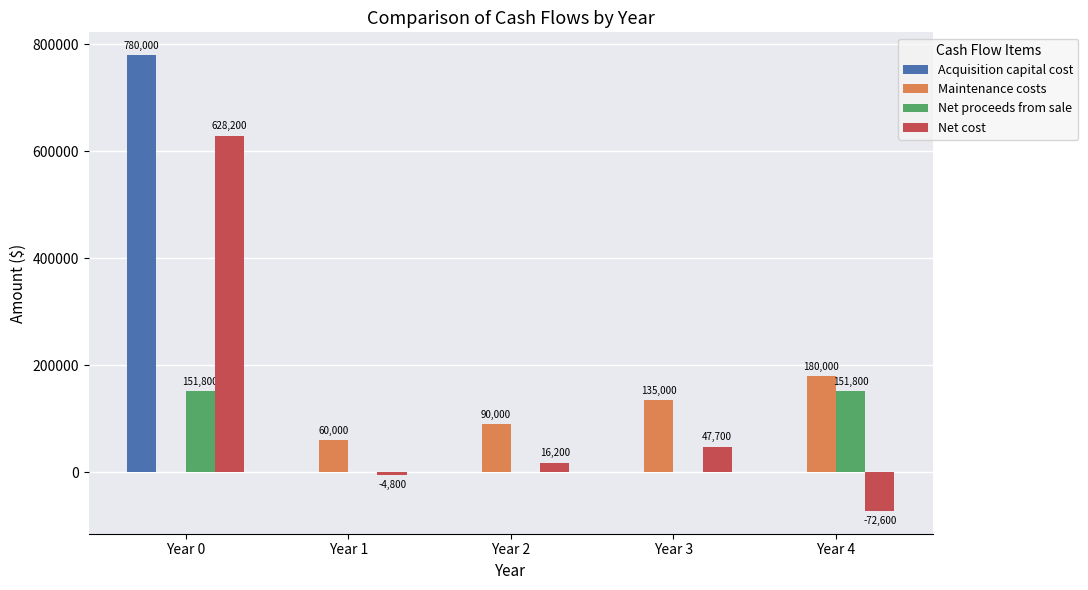

What is the sum of the Maintenance costs values at Year 1 and Year 3?

195000